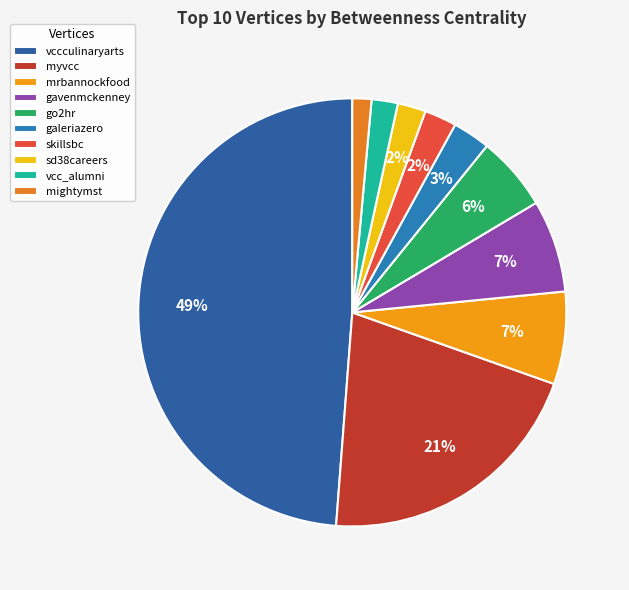

How much of the chart is everything except go2hr?

94.4%